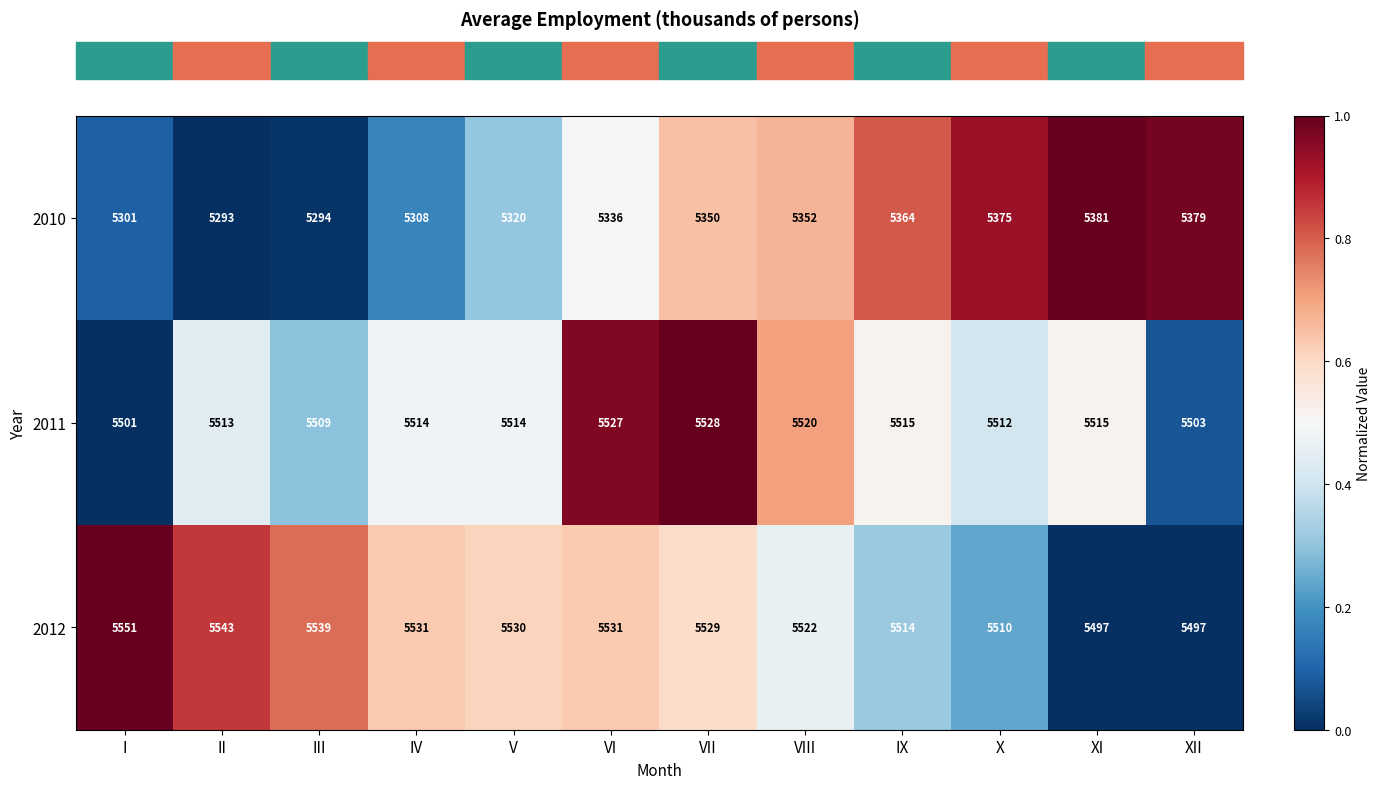

Which series has the widest spread of values?

2010